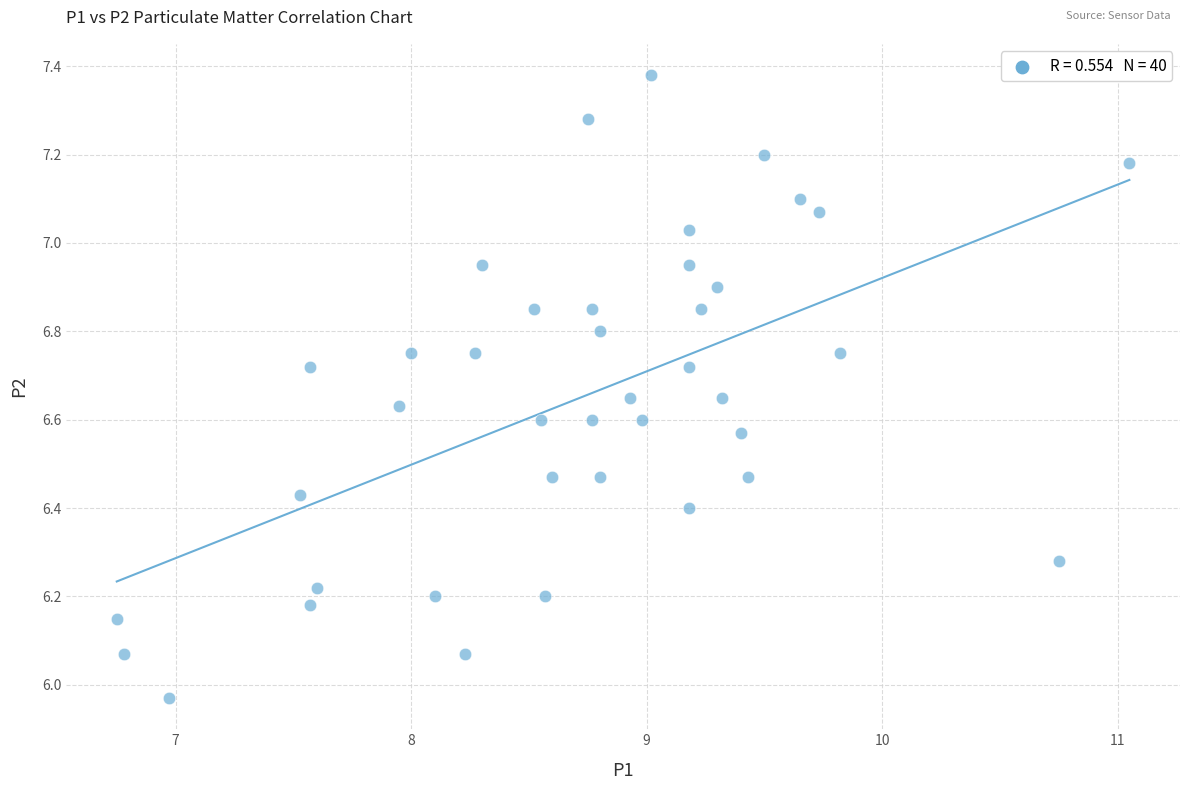

What is the range of Y values (max minus min)?

1.4